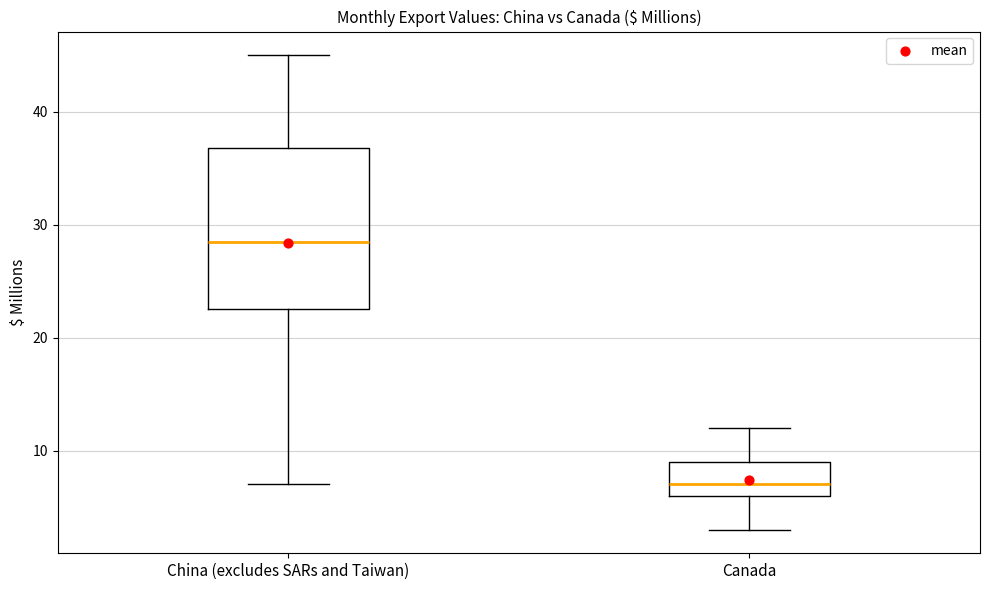

Comparing the boxes themselves (not the whiskers), which one is the tallest?

China (excludes SARs and Taiwan)